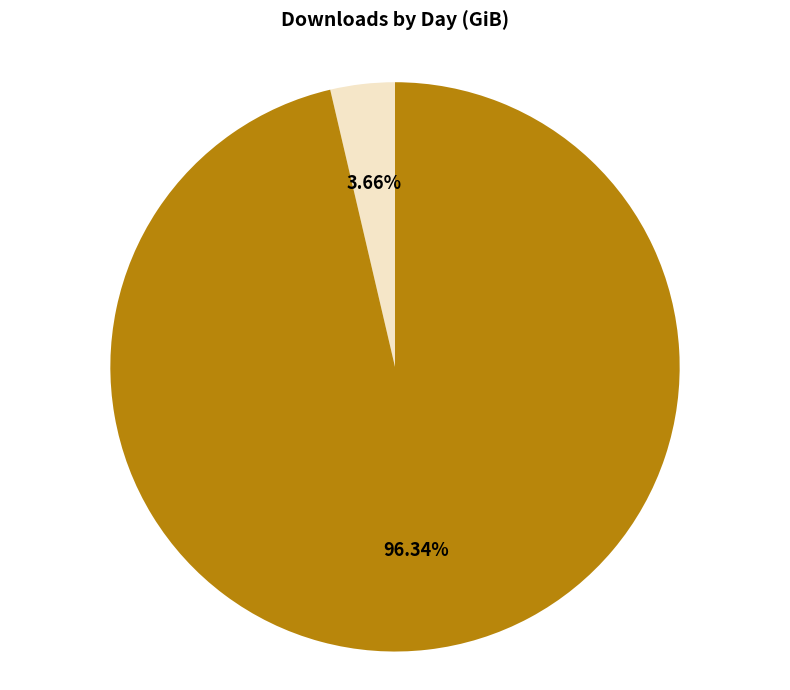

Is there a majority slice in this chart?

Yes